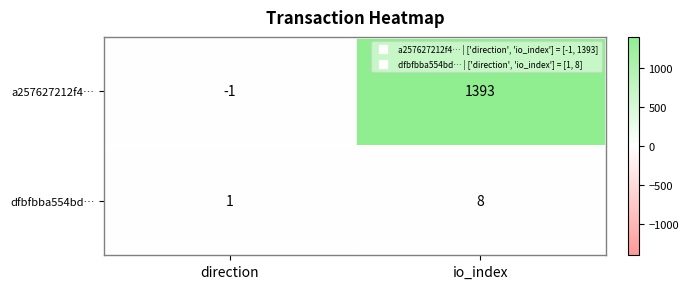

The value of dfbfbba554bd… at direction is 1. True or false?

True